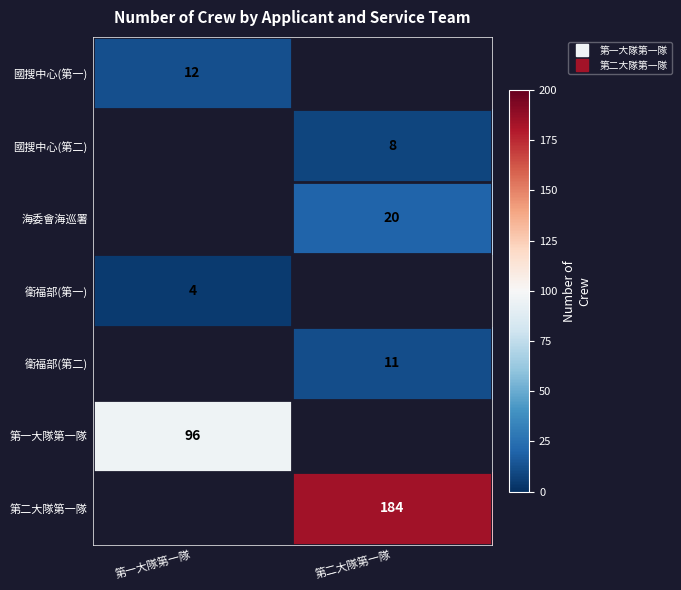

What is the maximum value shown in the chart?

184.0